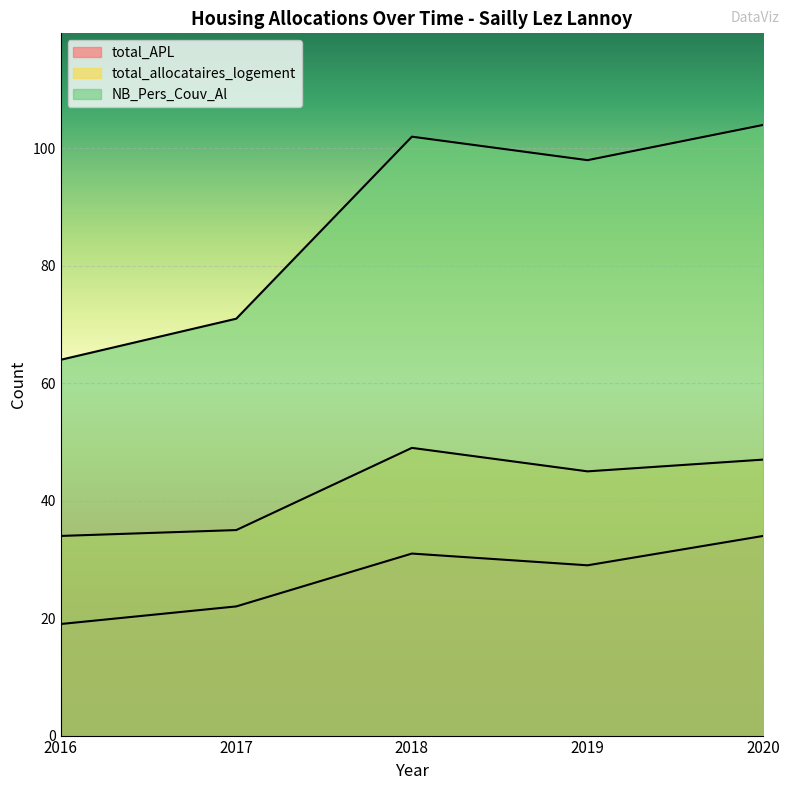

Does the chart display data point markers on the line(s)?

No